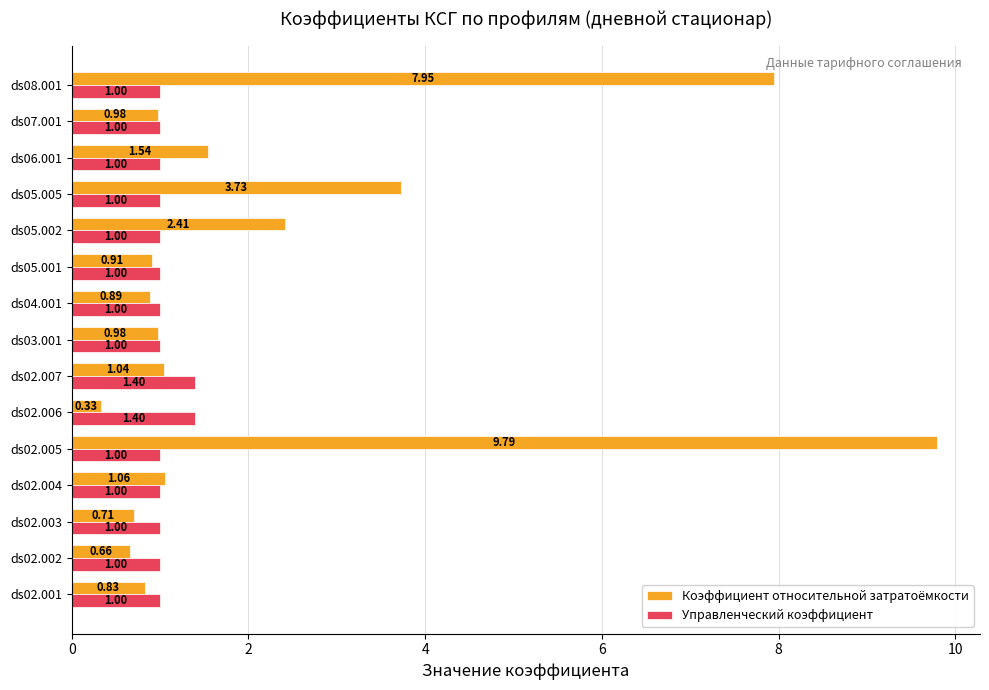

Which series has the largest range (max minus min)?

Коэффициент относительной затратоёмкости